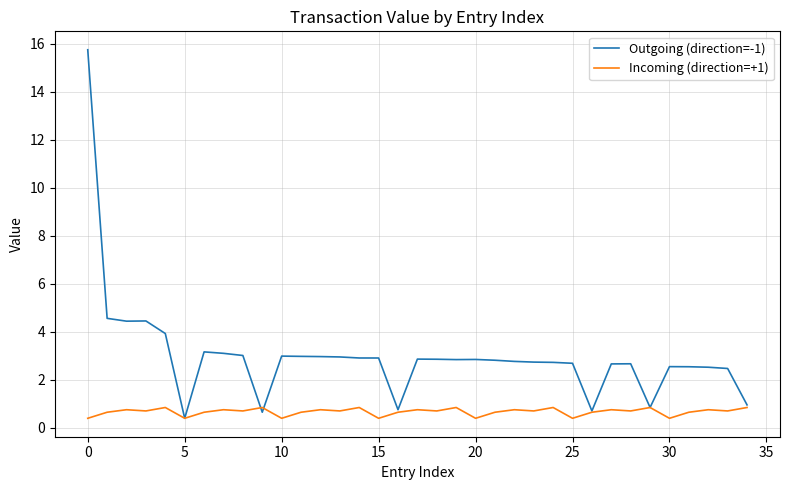

List the series in order of their peak value, lowest first.

Incoming (direction=+1), Outgoing (direction=-1)